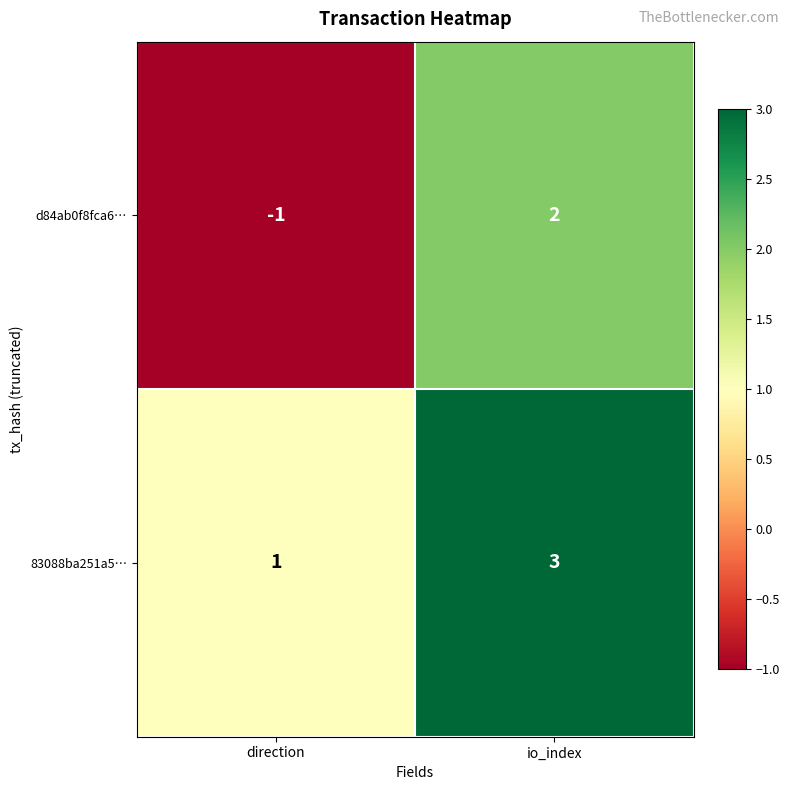

Which series has the widest spread of values?

d84ab0f8fca6…